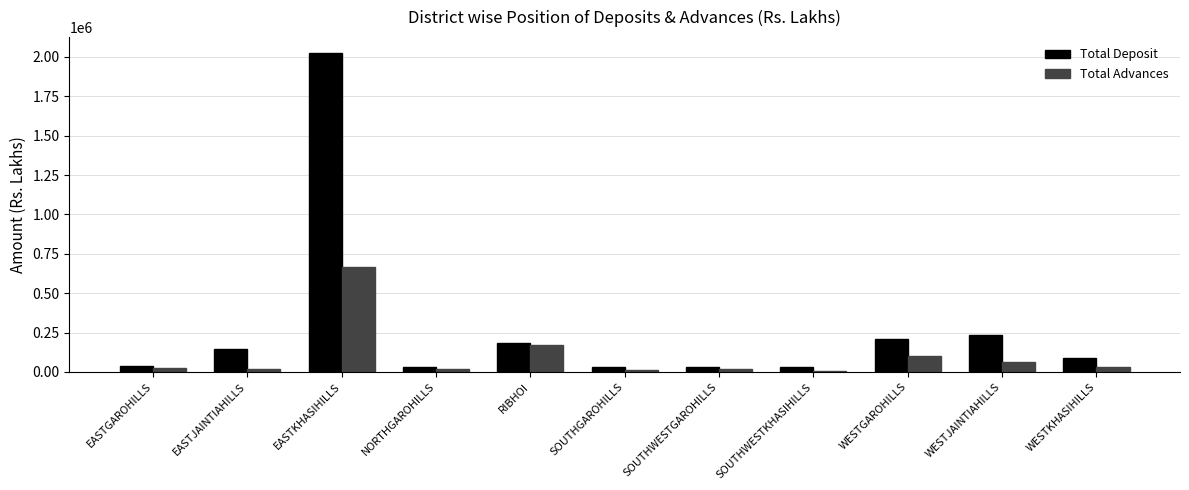

What is the label of the 10th bar from the right?

EASTJAINTIAHILLS